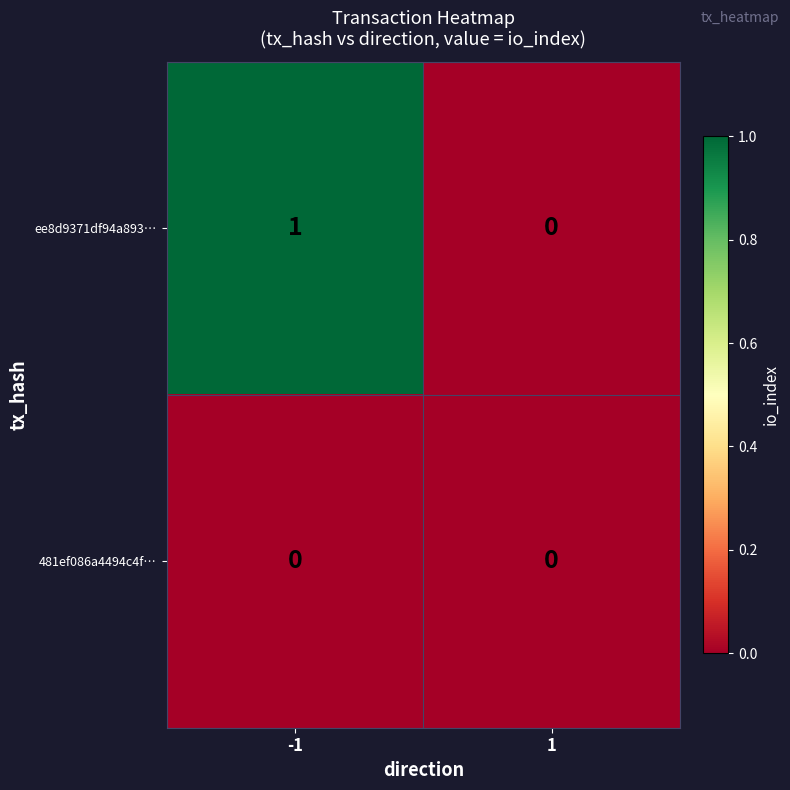

Between -1 and 1, which series saw the biggest shift?

ee8d9371df94a893…